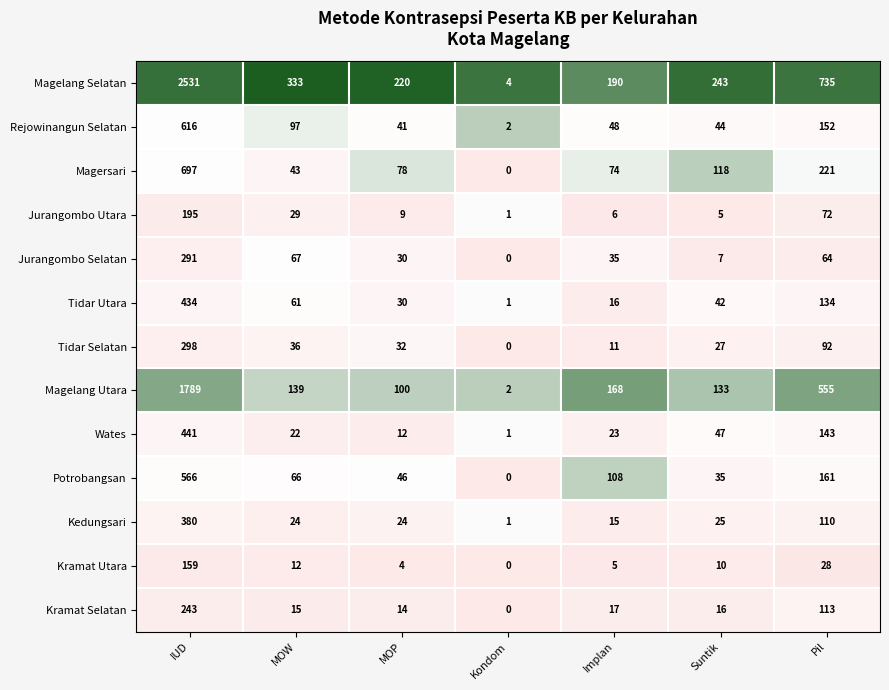

At Pil, list the series in order from smallest to largest.

Kramat Utara, Jurangombo Selatan, Jurangombo Utara, Tidar Selatan, Kedungsari, Kramat Selatan, Tidar Utara, Wates, Rejowinangun Selatan, Potrobangsan, Magersari, Magelang Utara, Magelang Selatan